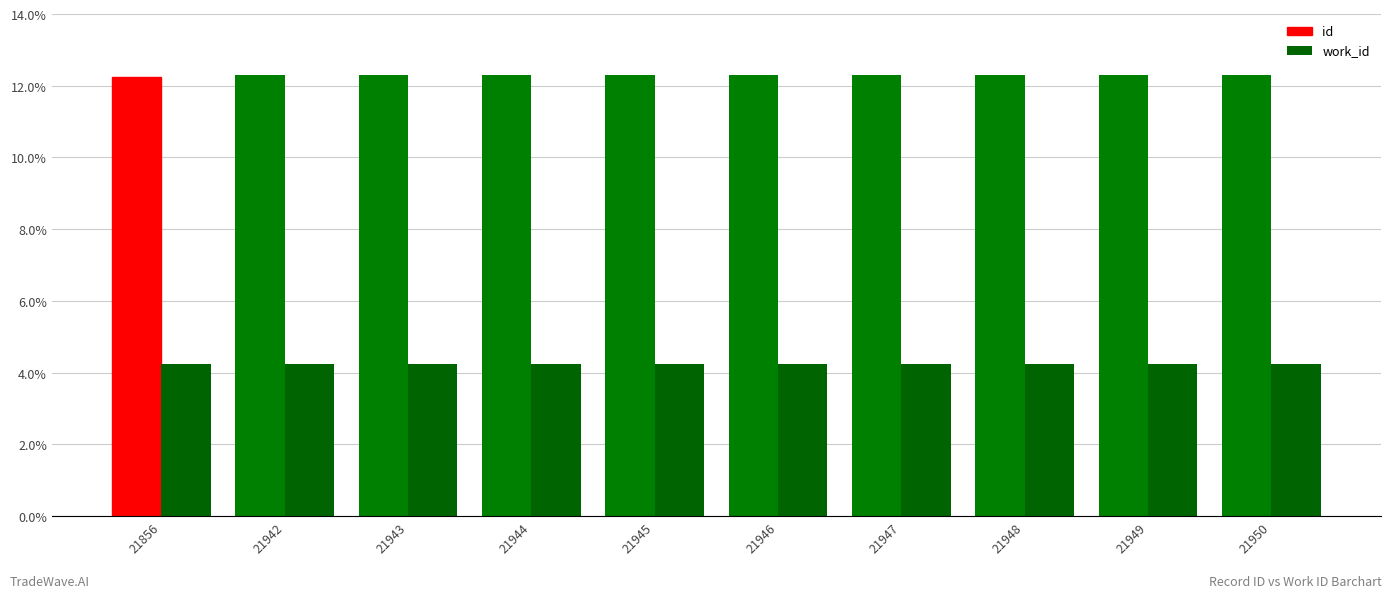

What is the difference between the highest and lowest values at 21942?

8.1